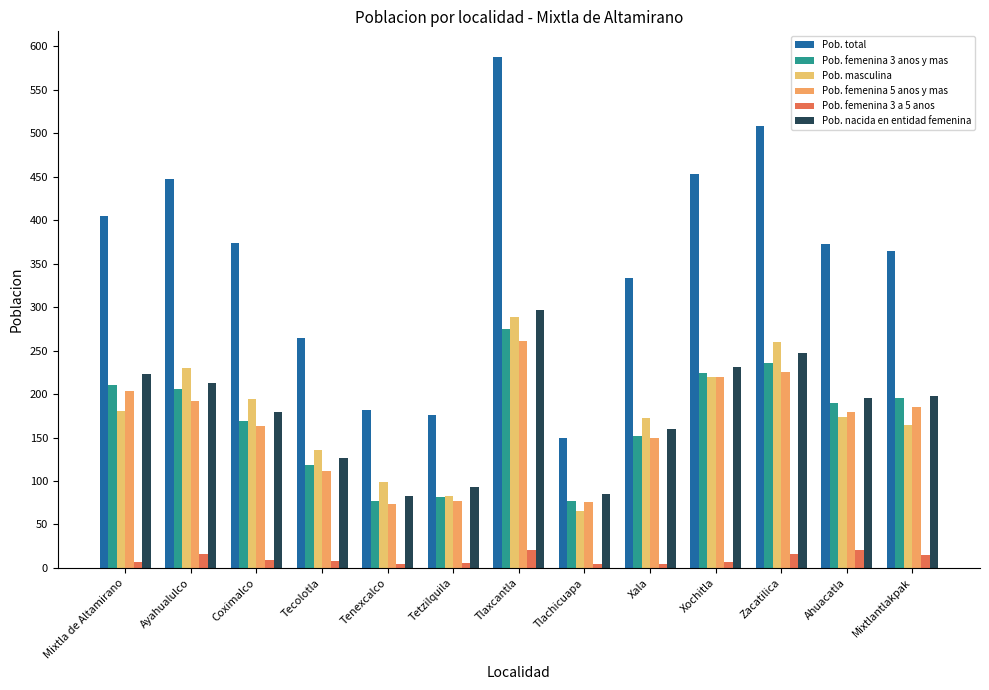

What is the difference between the maximum and second lowest values in the Pob. masculina series?

206